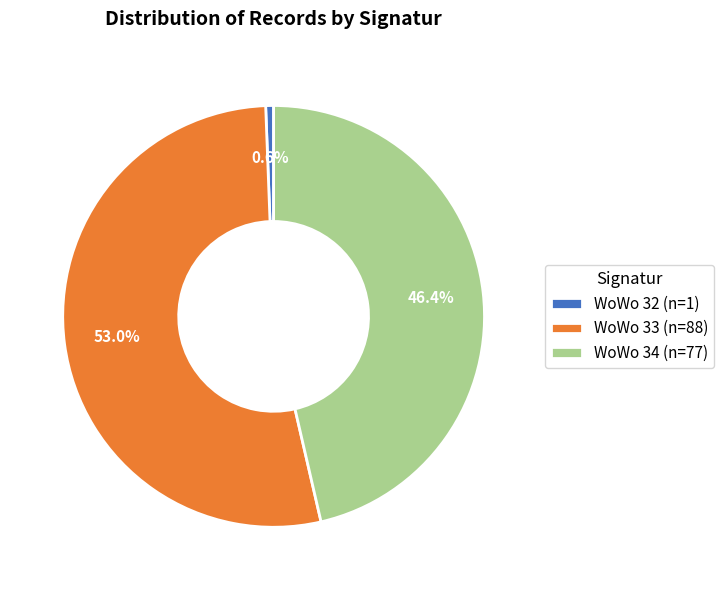

Count the number of slices in the pie.

3